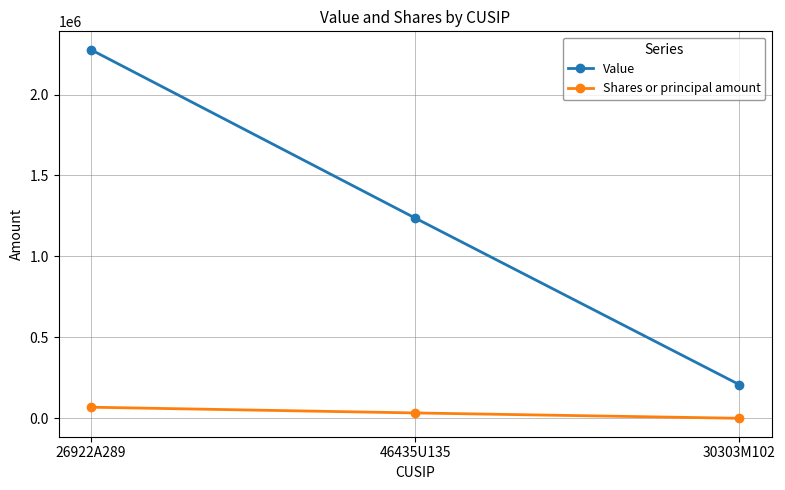

What is the maximum value shown in the chart?

2276300